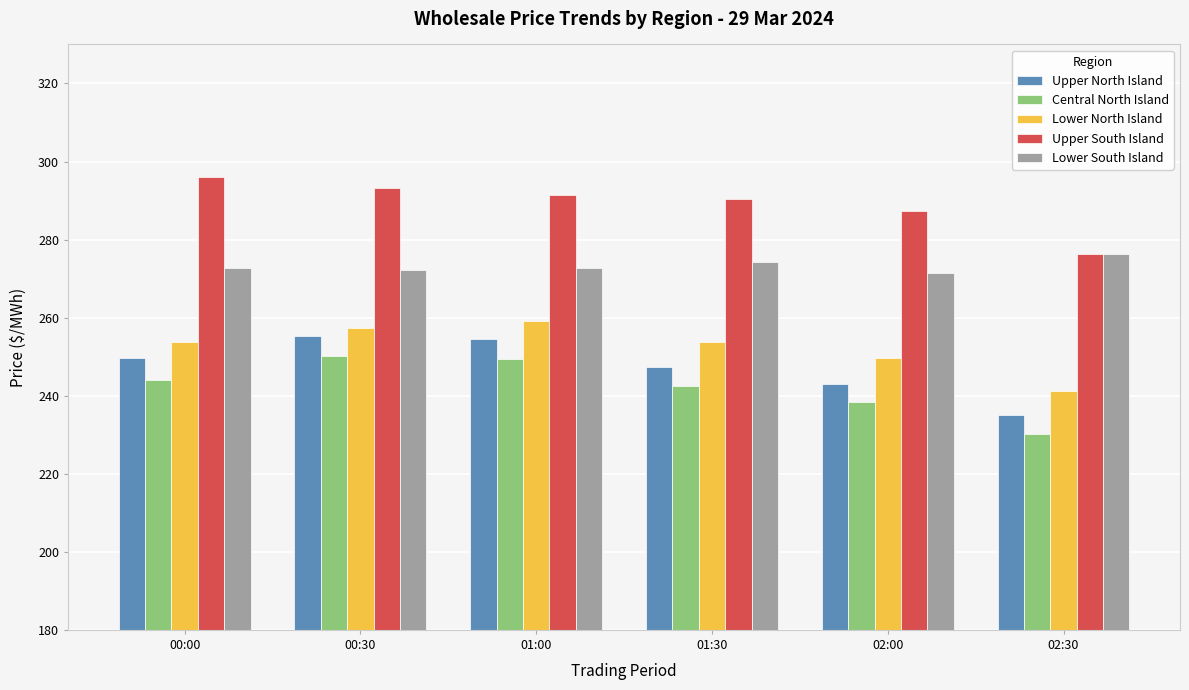

Which series has the largest total across all categories?

Upper South Island